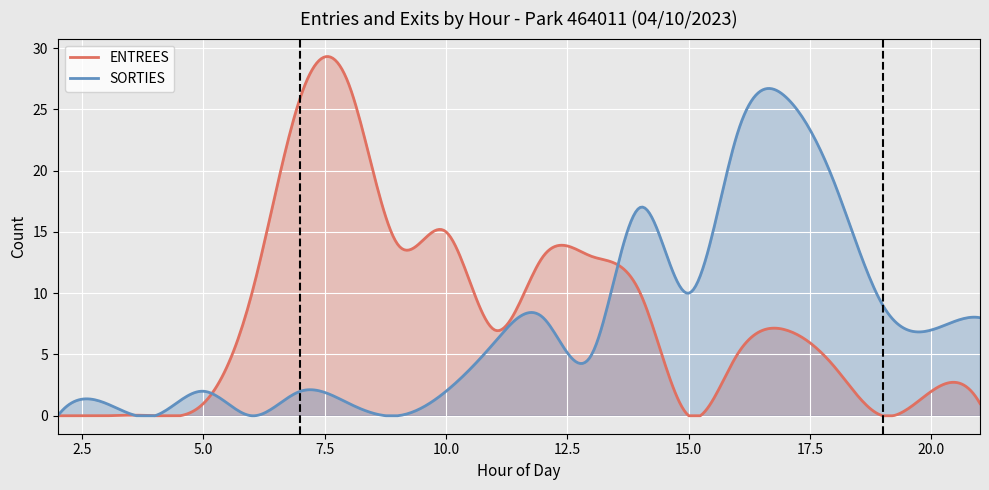

How many categories are shown in the chart?

400